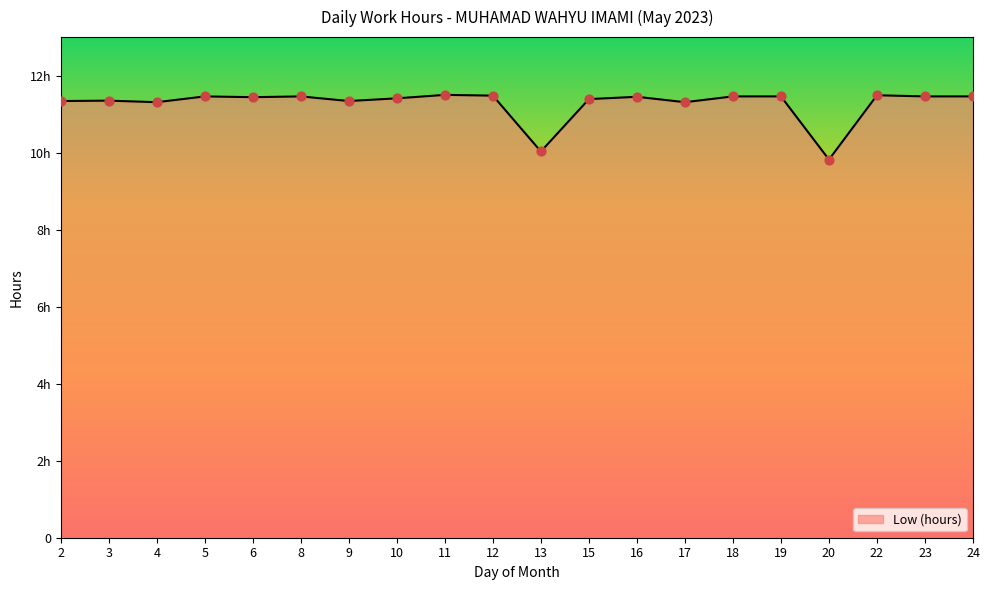

What is the ratio of the value at 24 to the value at 19?

1.0